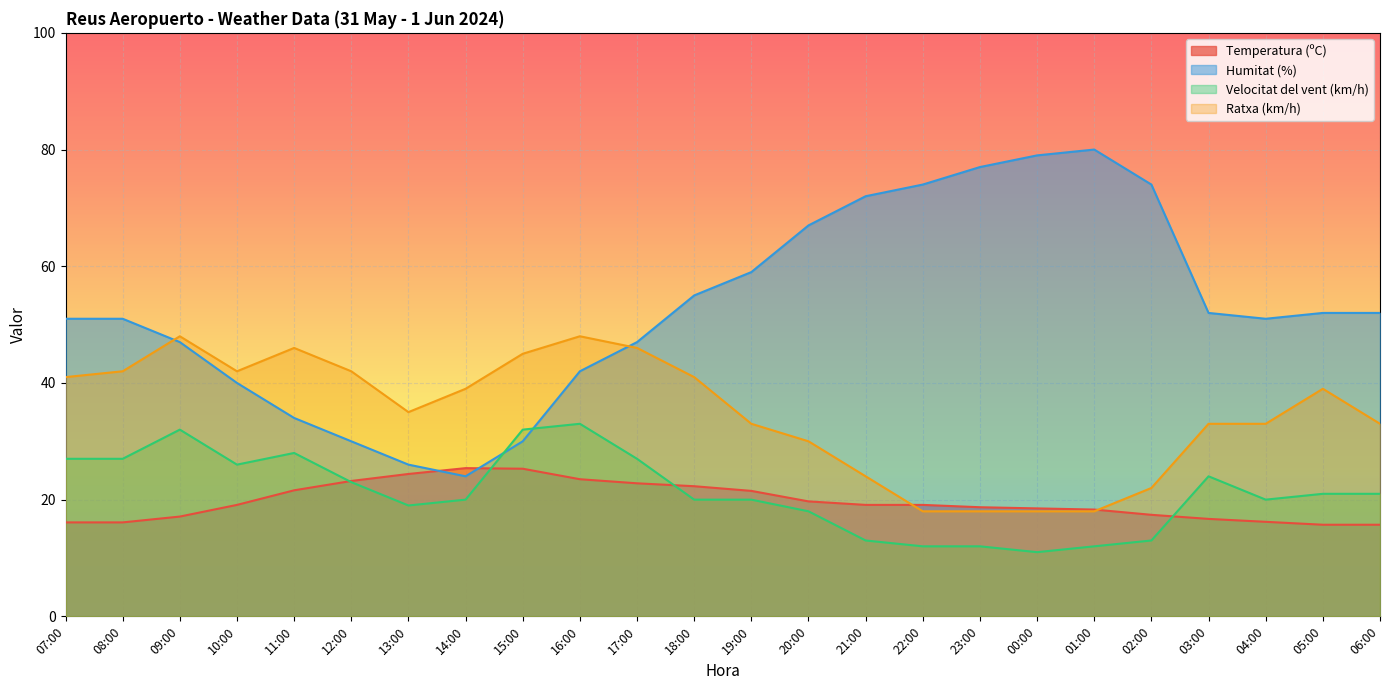

What is the sum of the Velocitat del vent (km/h) values at 18:00 and 05:00?

41.0